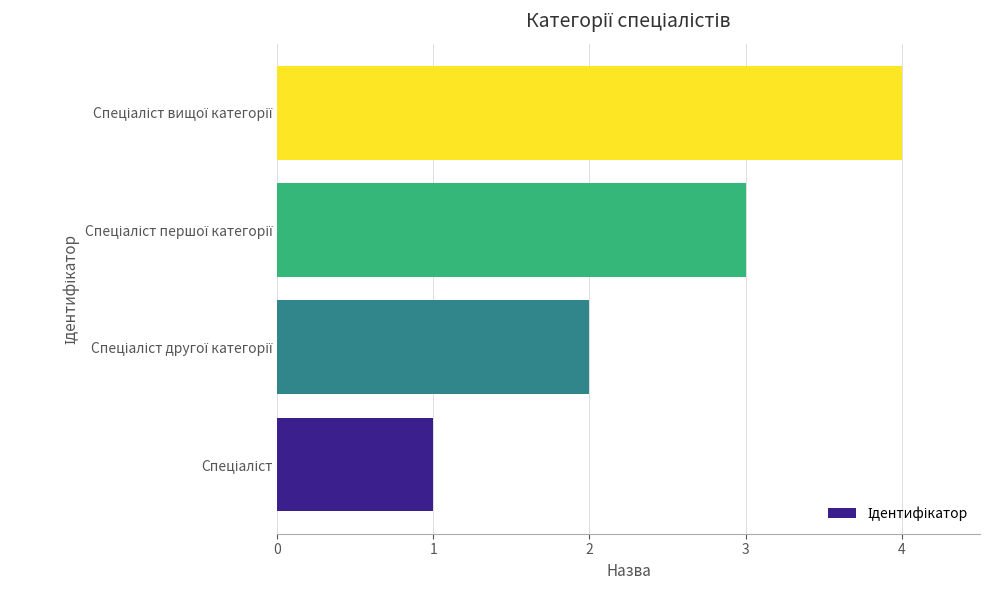

How many values are below 3?

2